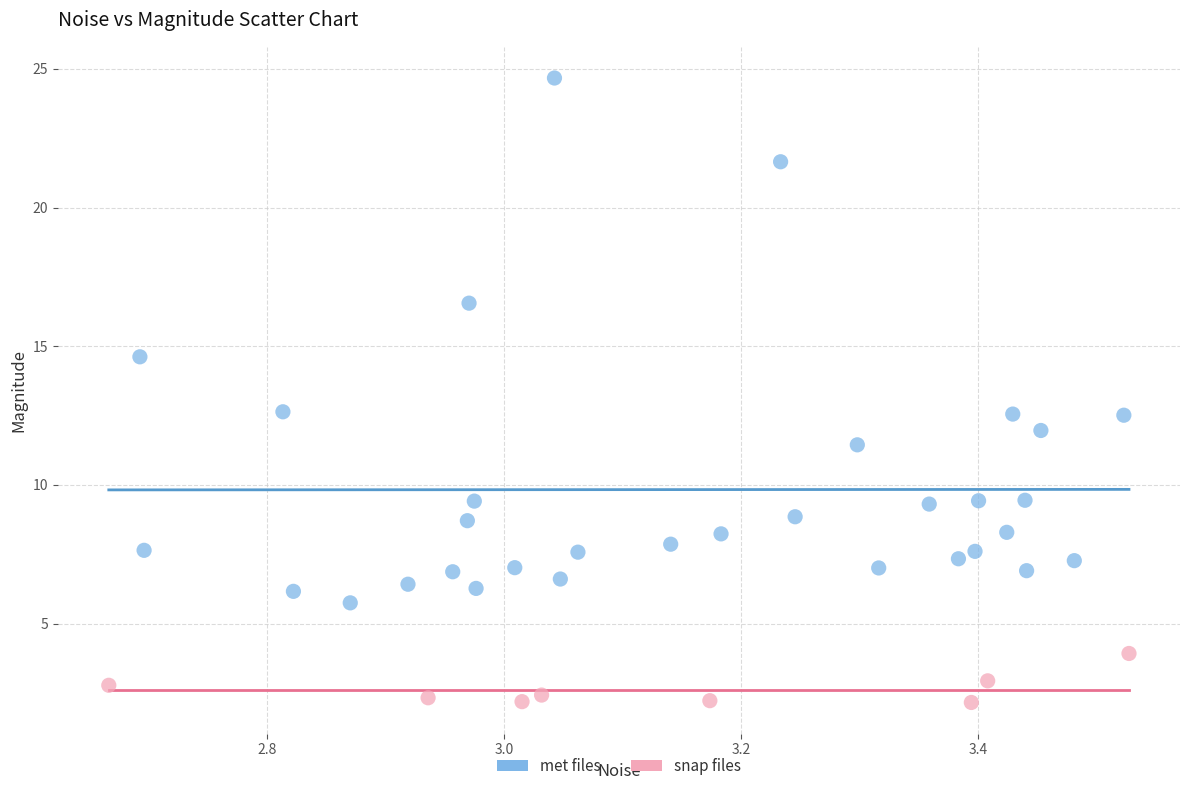

What are all the series names shown in the legend?

met files, snap files